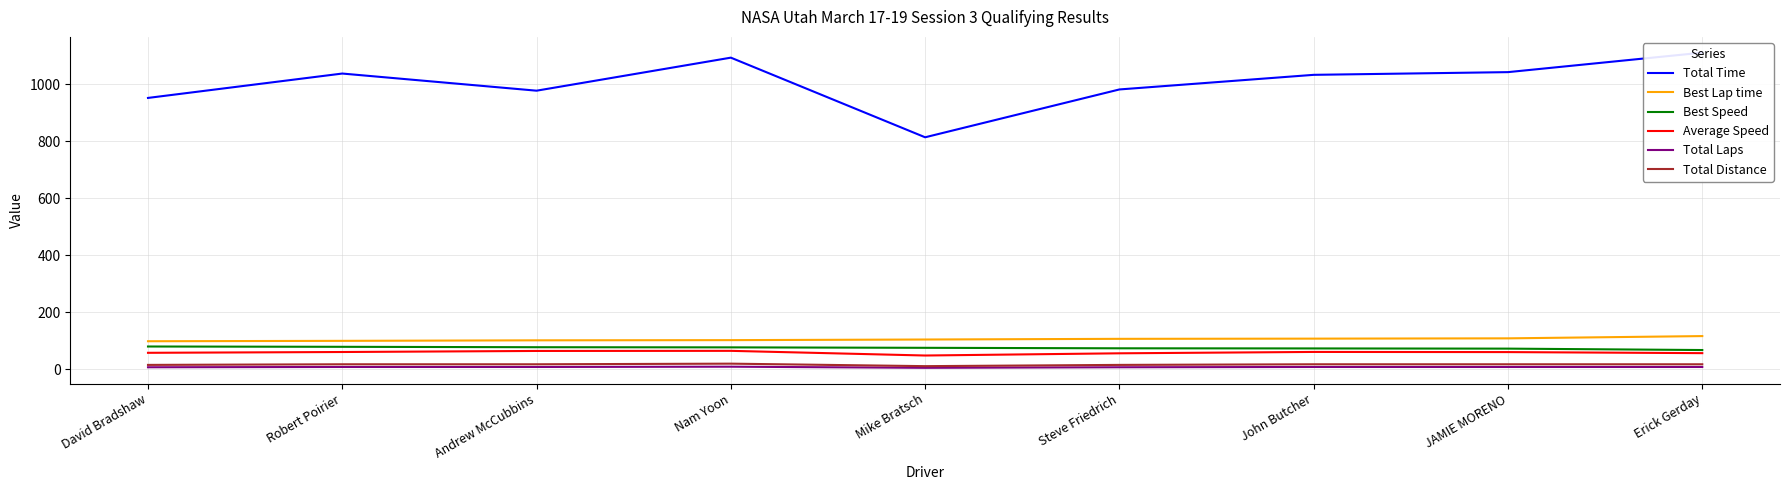

True or false: Total Distance and Total Time intersect in this chart.

False